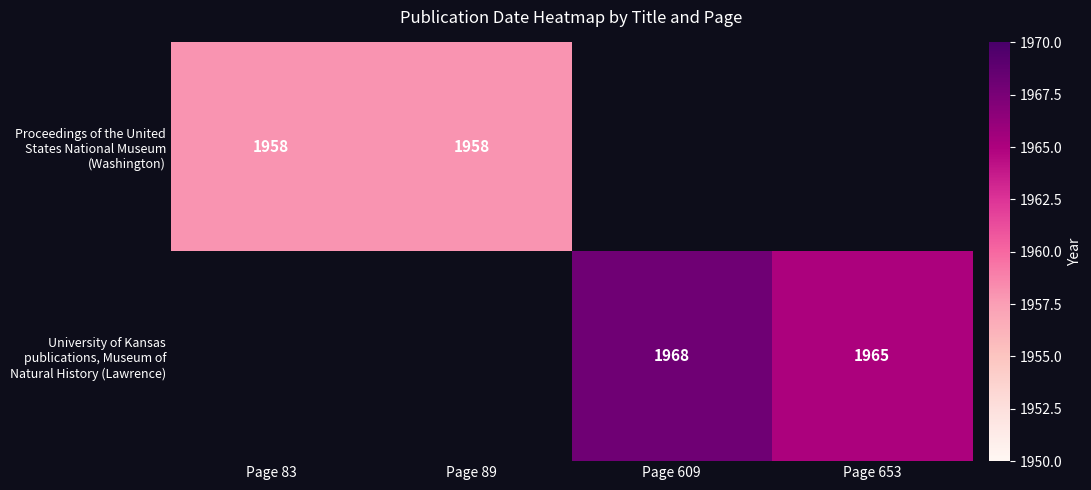

Is it true that University of Kansas publications, Museum of Natural History (Lawrence) equals 1968.0 at Page 609?

True